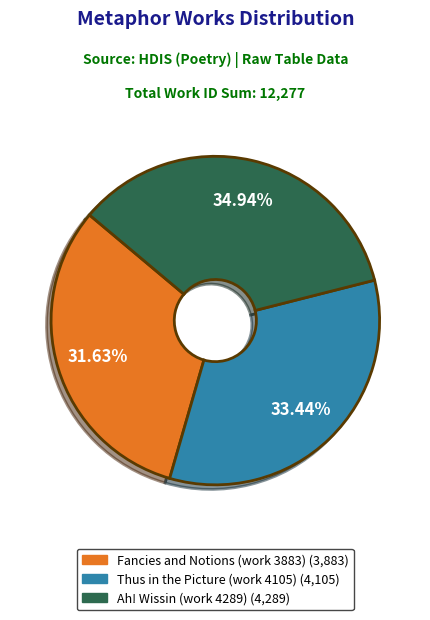

Count the number of slices in the pie.

3